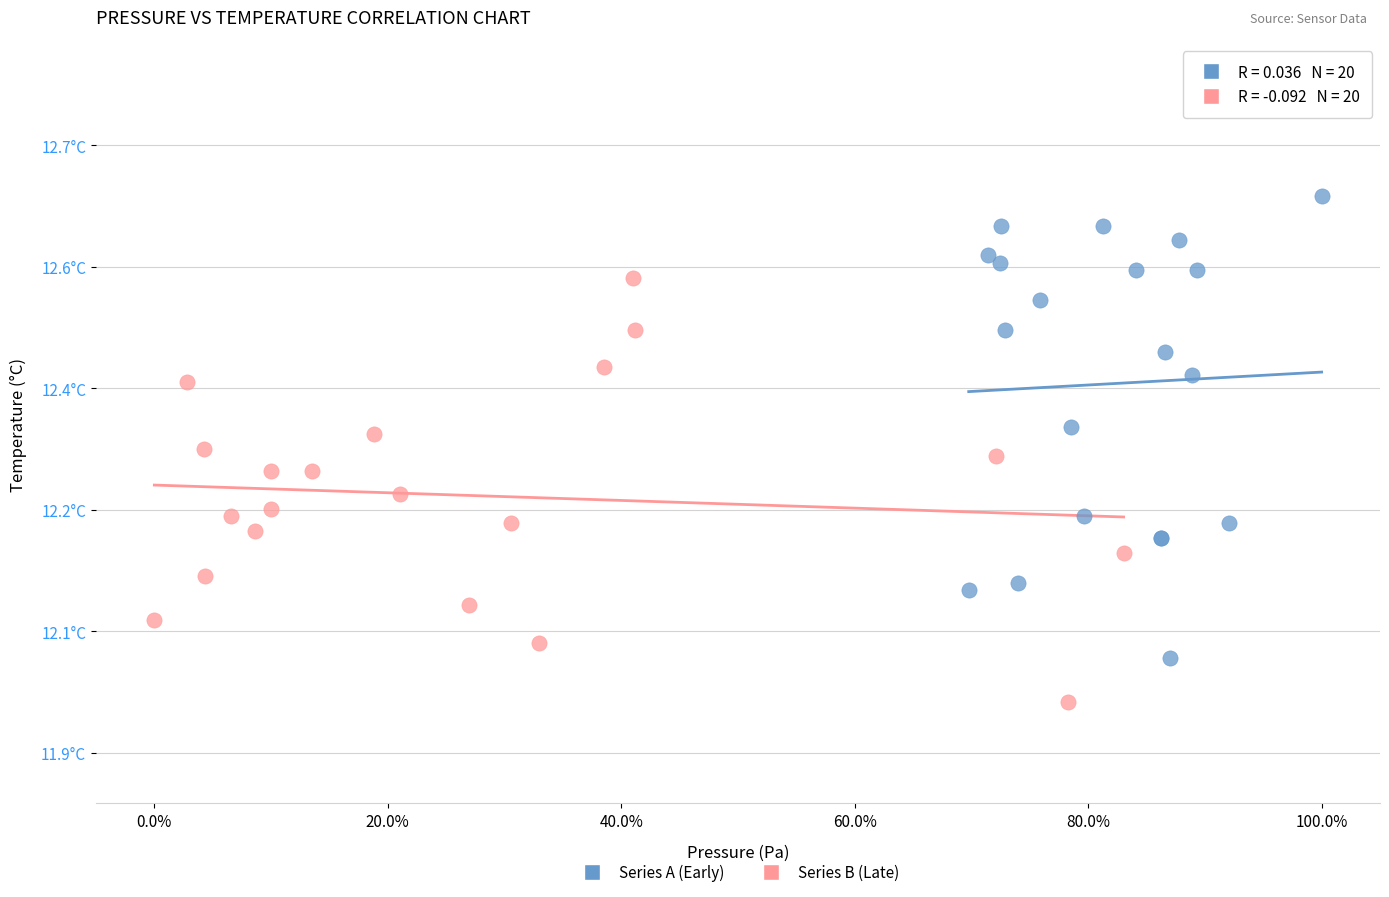

What are all the series names shown in the legend?

Series A (Early), Series B (Late)